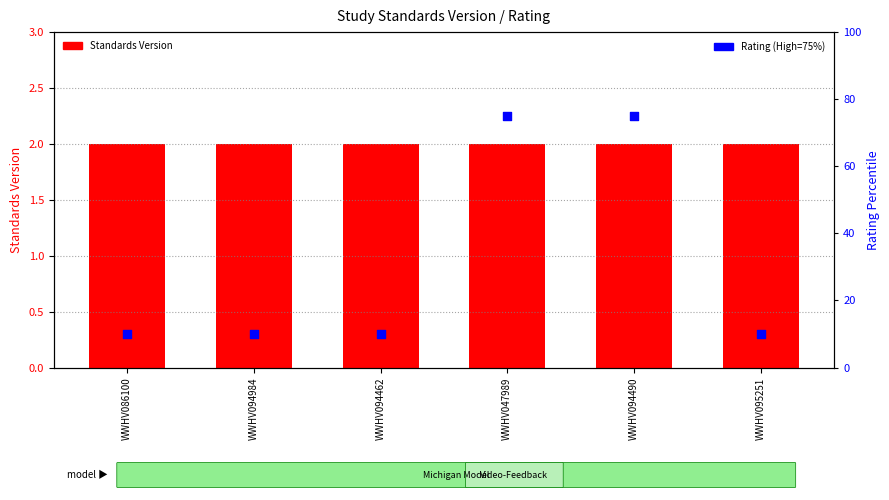

Which series contains the lowest Y value?

Standards Version